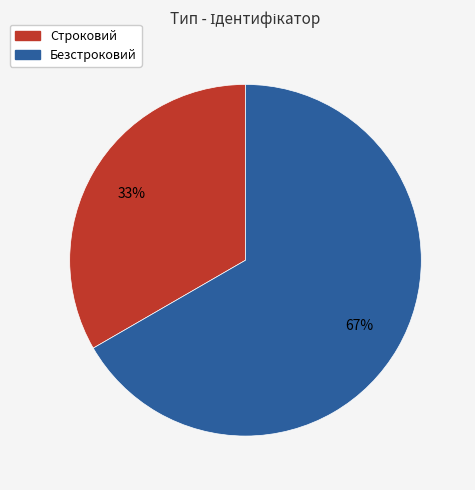

Count the number of slices in the pie.

2